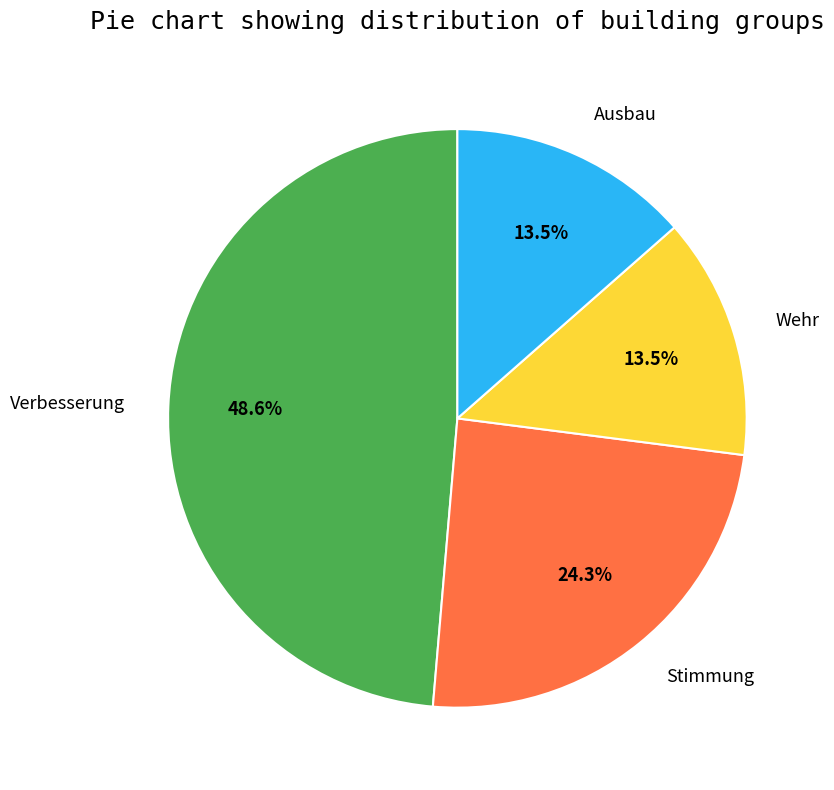

Between Ausbau and Verbesserung, which is larger?

Verbesserung